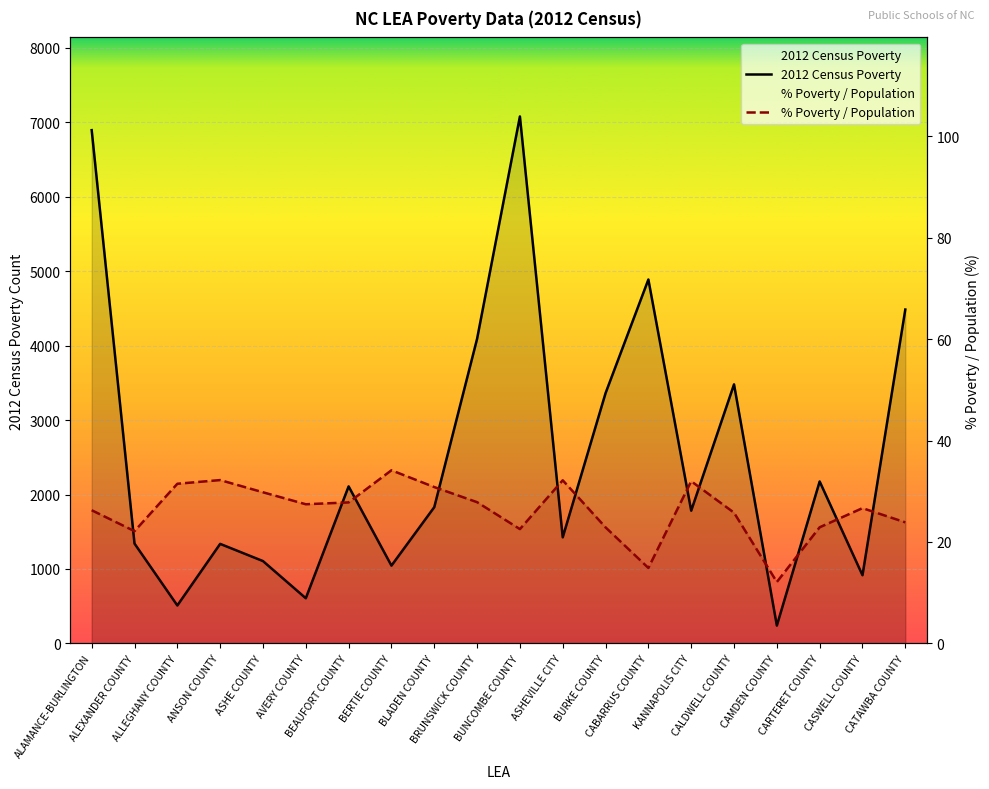

True or false: % Poverty / Population has more than 0 interior local peaks.

True